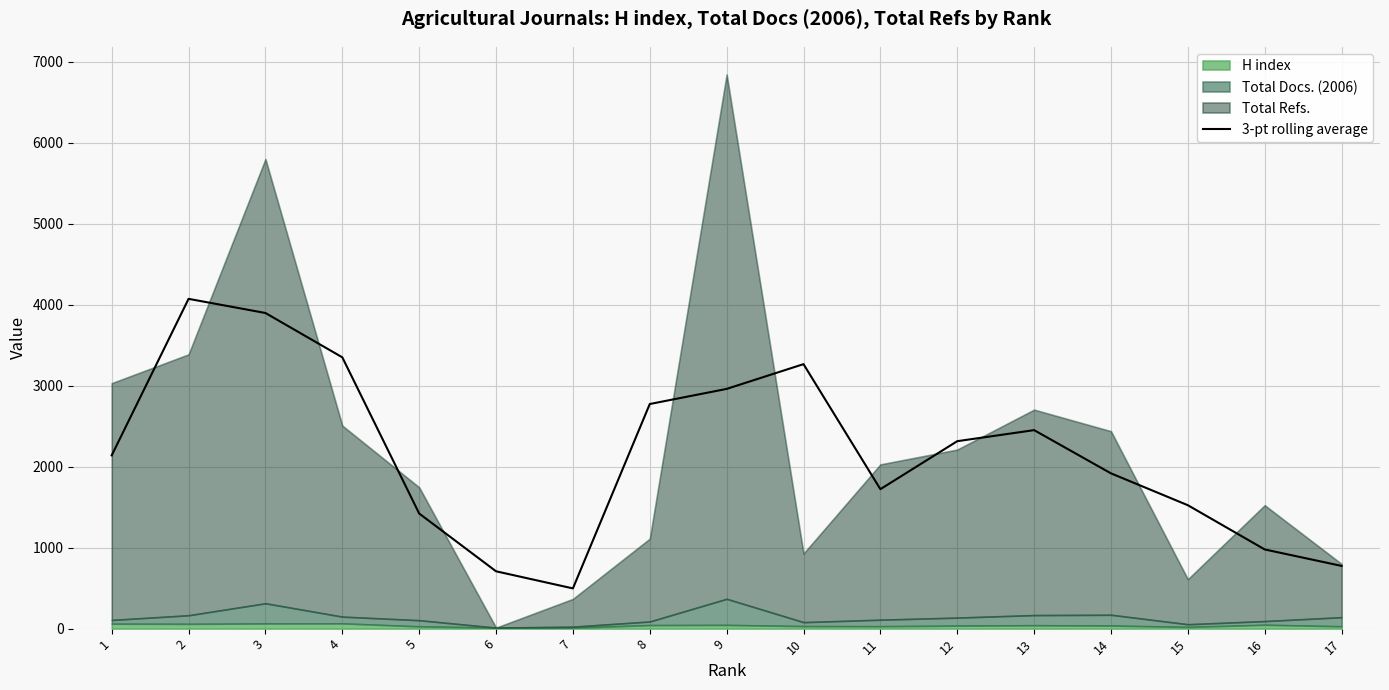

Reading left to right, what are all the values shown in this chart?

2139.3	4072.0	3897.3	3350.0	1421.3	708.0	496.7	2773.3	2960.0	3265.7	1722.0	2314.3	2451.0	1917.3	1524.0	977.7	774.3